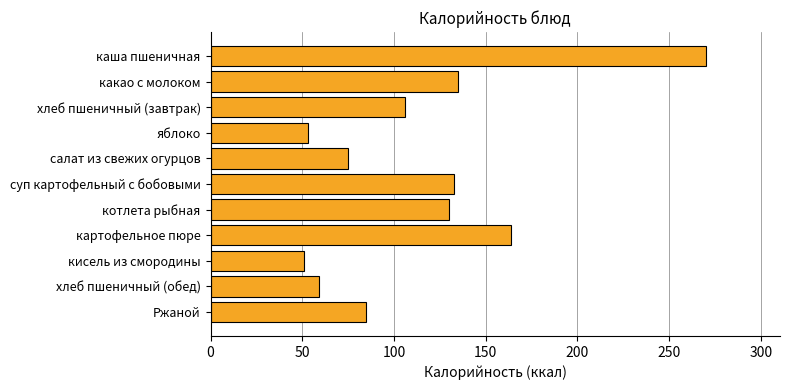

Reading top to bottom, list all the values displayed in this chart.

270	135	106	53	75	133	130	164	51	59	85